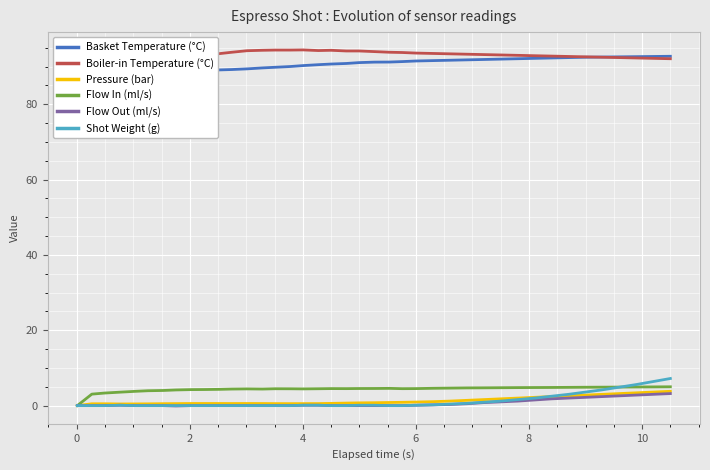

In Boiler-in Temperature (°C), how many points are lower than both neighbors (excluding endpoints)?

2